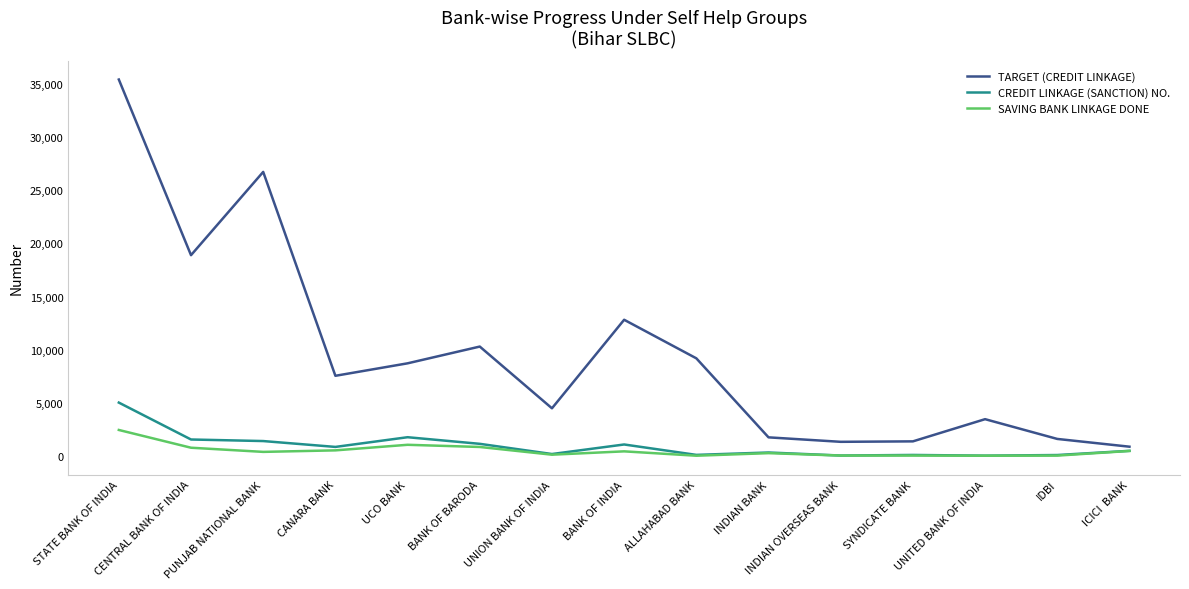

Which series has the widest spread of values?

TARGET (CREDIT LINKAGE)